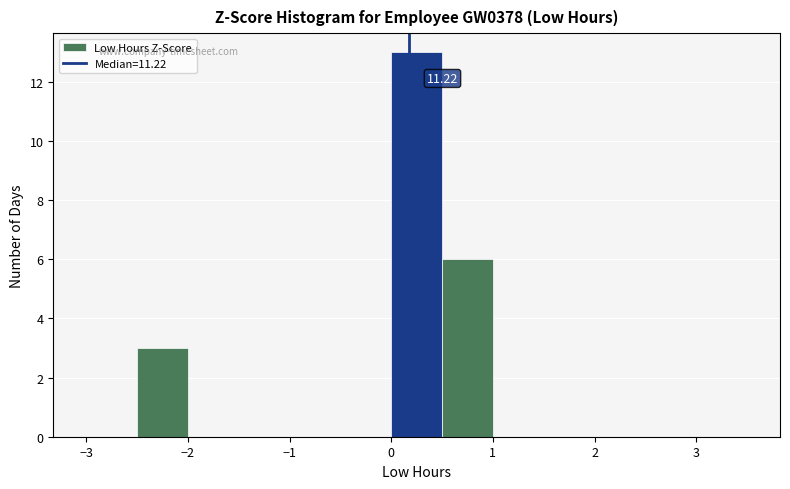

Which range on the x-axis has the tallest bar?

0.0 to 0.5